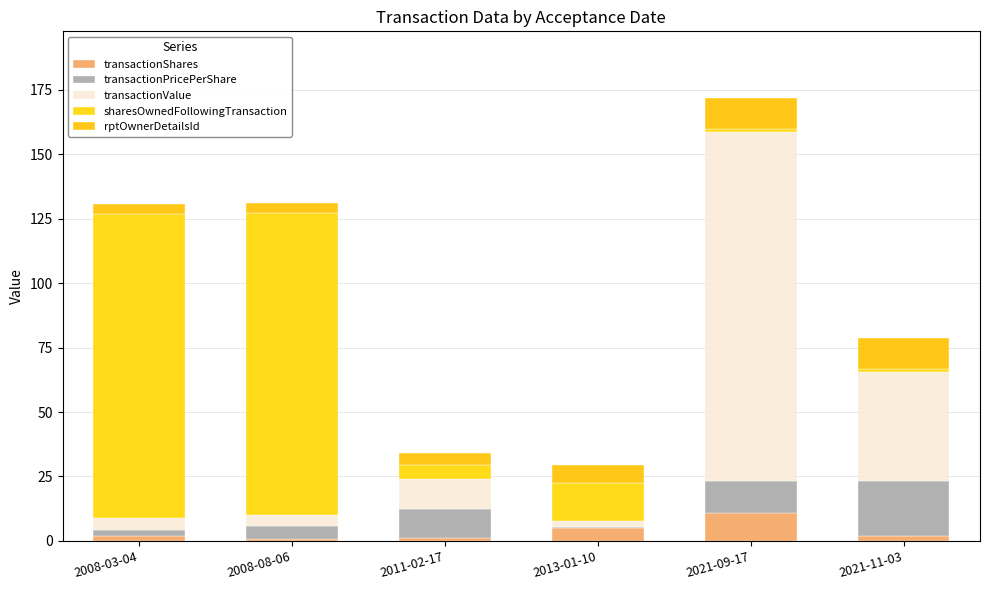

At which category is the sum across all series the highest?

2021-09-17